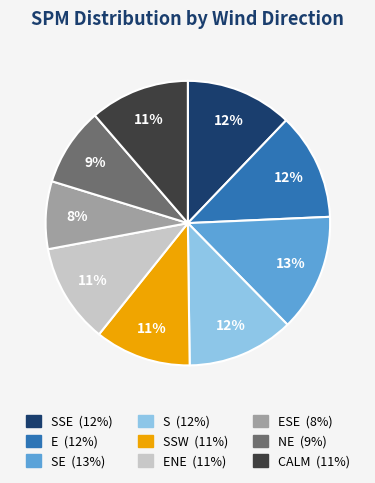

To the nearest percent, what is the average slice percentage?

11%